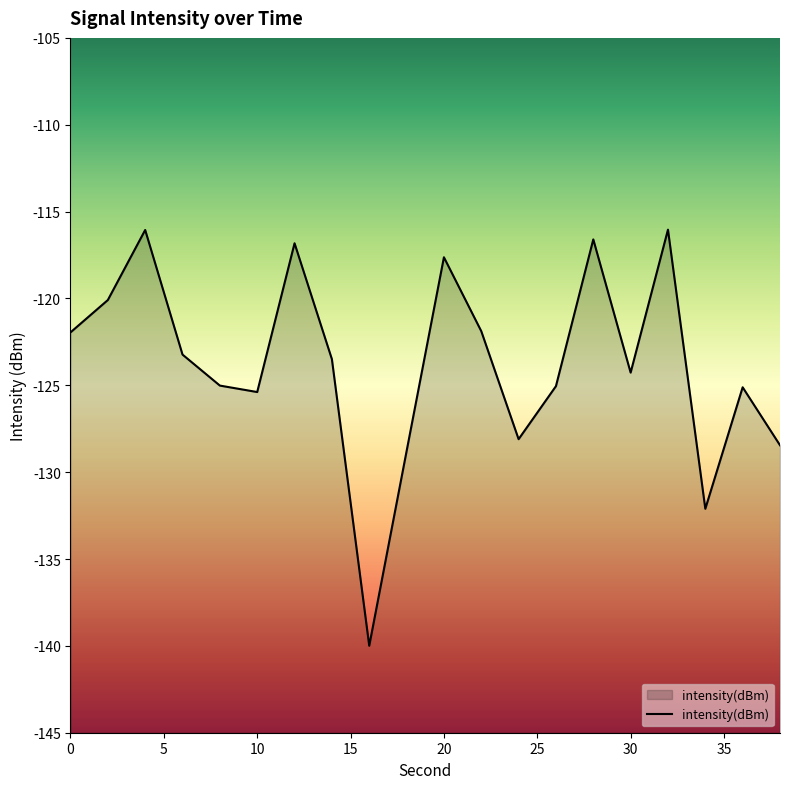

The chart shows a value of -59.6 at 22. True or false?

False